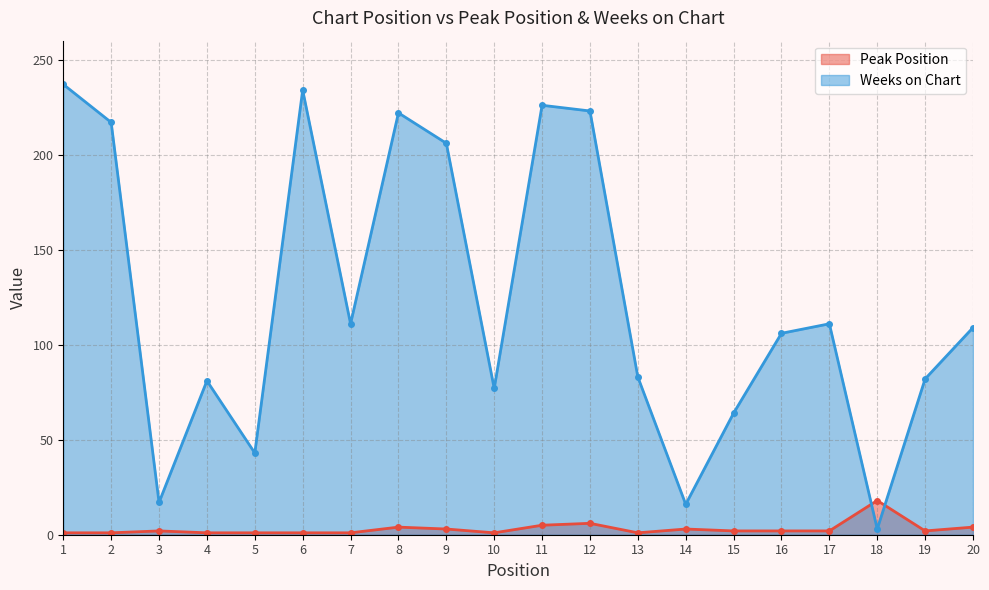

The value of Weeks on Chart at 3 is 17. True or false?

True